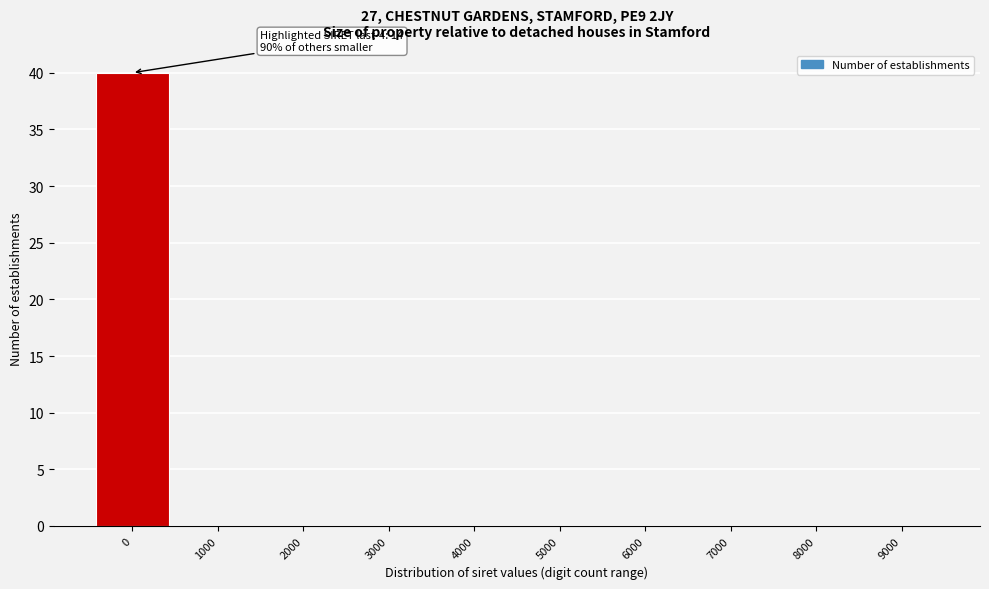

Reading left to right, list all the values displayed in this chart.

0=40	1000=0	2000=0	3000=0	4000=0	5000=0	6000=0	7000=0	8000=0	9000=0